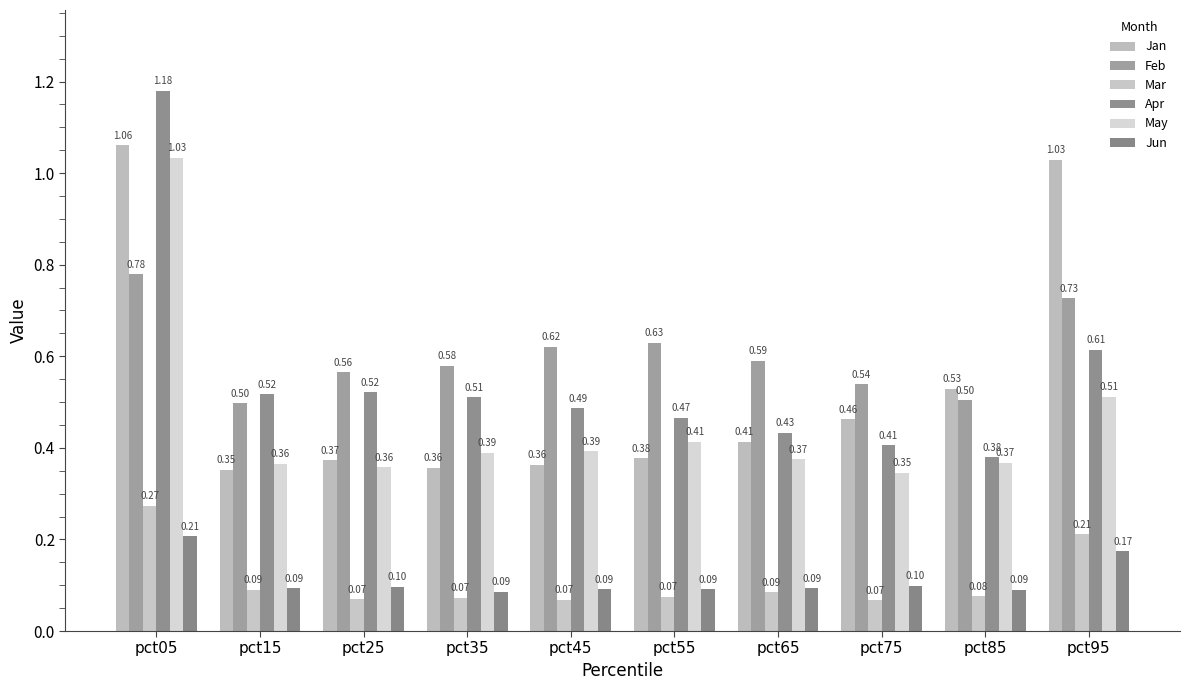

True or false: Apr has a value of 0.9 at pct95.

False